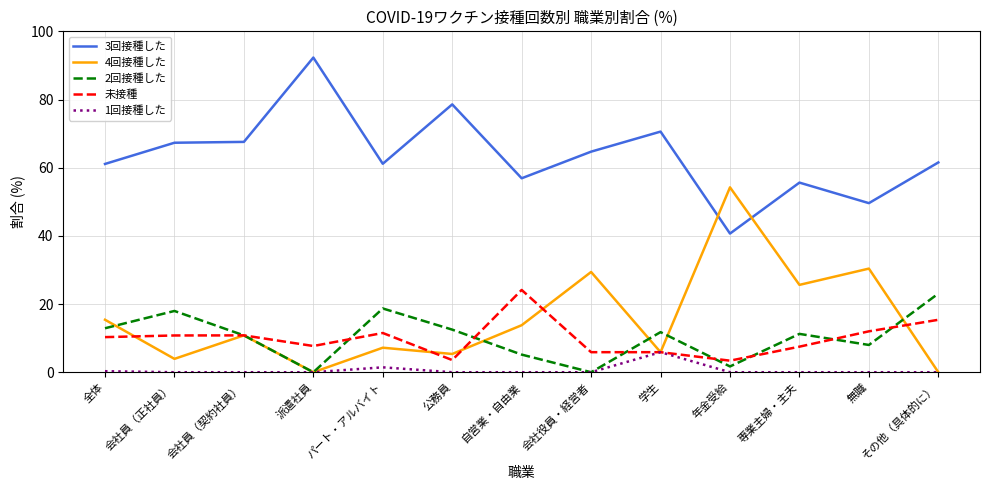

Does the chart display data point markers on the line(s)?

No